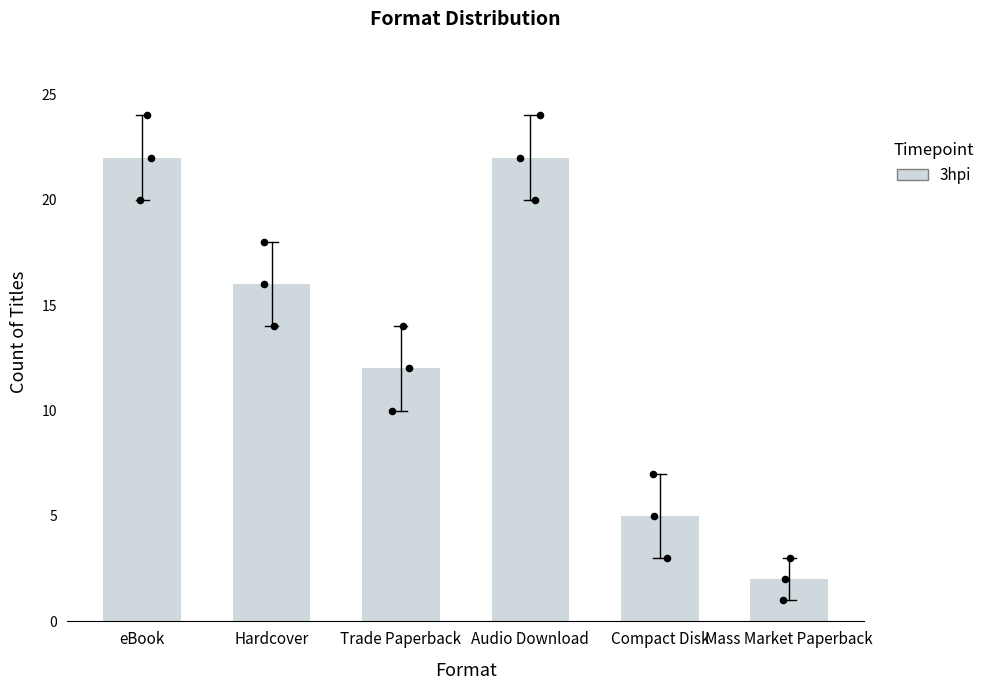

Between eBook and Mass Market Paperback, which is larger?

eBook